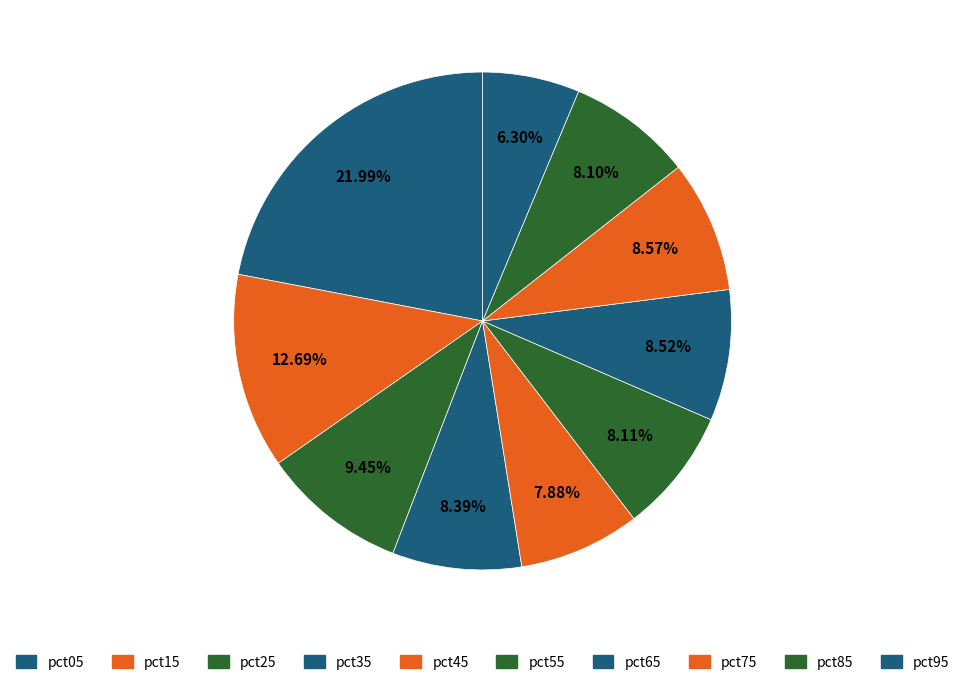

What is the ratio of the value at pct25 to the value at pct35?

1.1